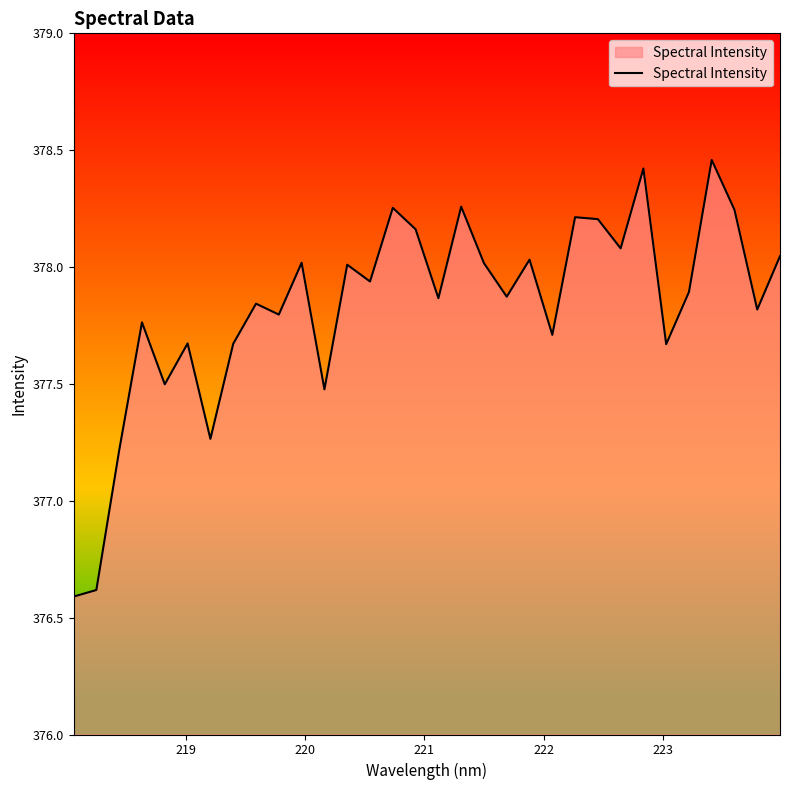

What is the smallest value displayed?

376.6